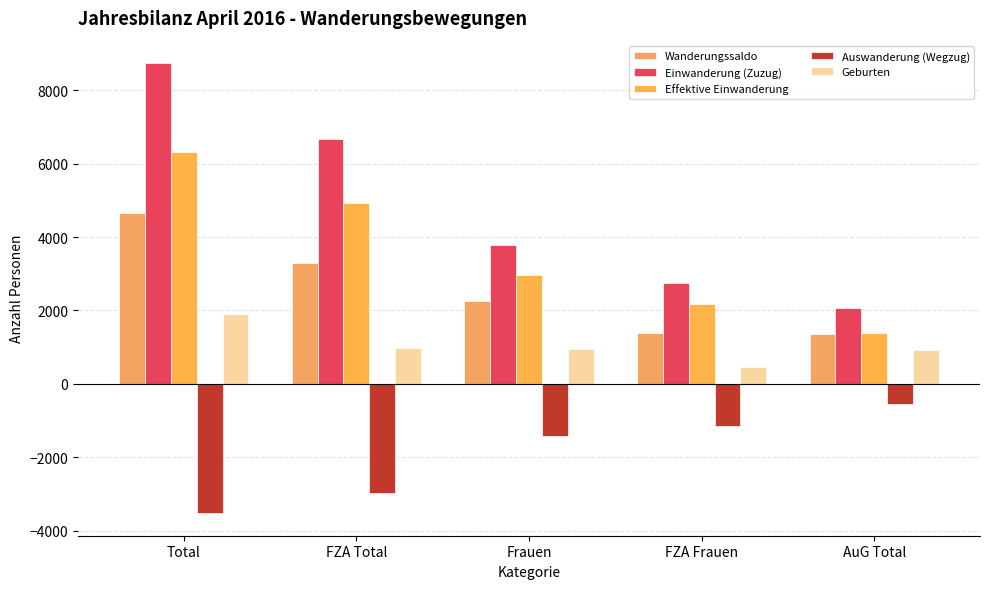

Reading left to right, transcribe all the data shown in this chart.

Wanderungssaldo: Total=4649	FZA Total=3285	Frauen=2263	FZA Frauen=1386	AuG Total=1364
Einwanderung (Zuzug): Total=8734	FZA Total=6657	Frauen=3796	FZA Frauen=2747	AuG Total=2077
Effektive Einwanderung: Total=6306	FZA Total=4914	Frauen=2967	FZA Frauen=2170	AuG Total=1392
Auswanderung (Wegzug): Total=-3520	FZA Total=-2968	Frauen=-1406	FZA Frauen=-1146	AuG Total=-552
Geburten: Total=1916	FZA Total=983	Frauen=941	FZA Frauen=465	AuG Total=933